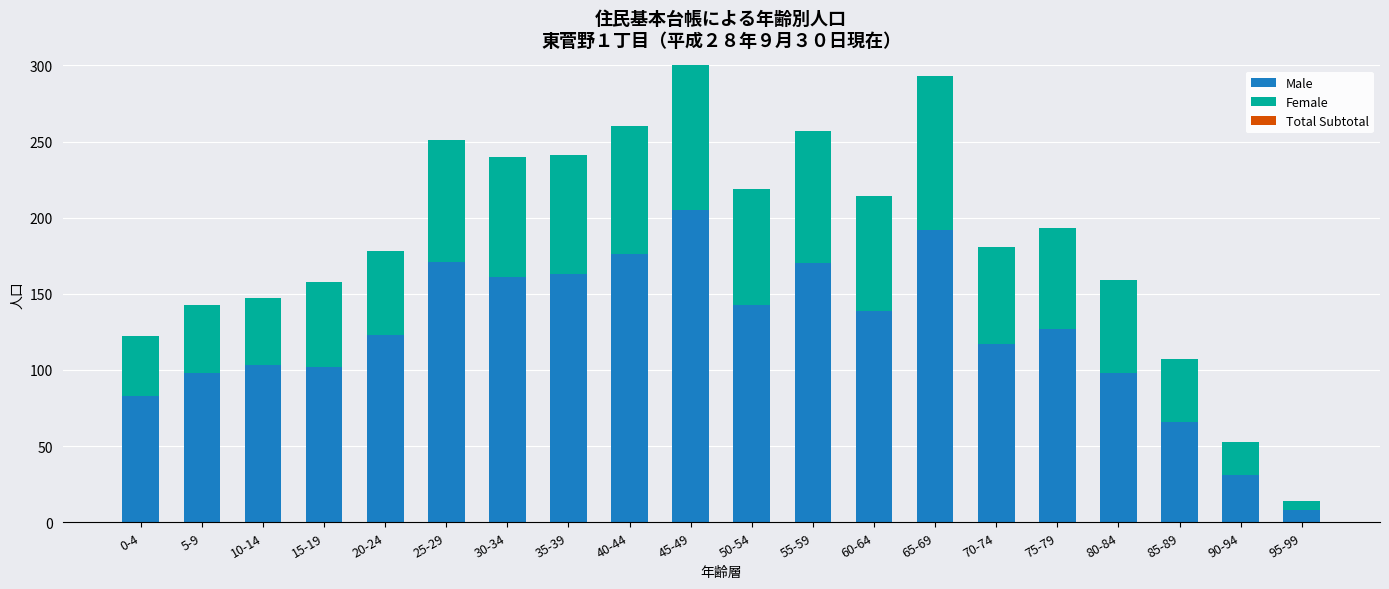

At which label does Total Subtotal reach its peak?

0-4